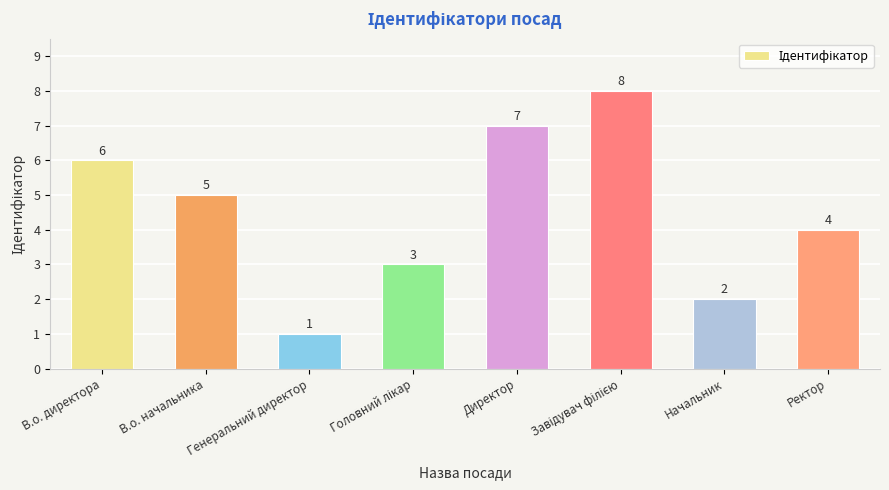

Is it true that the value at В.о. директора is 6?

True